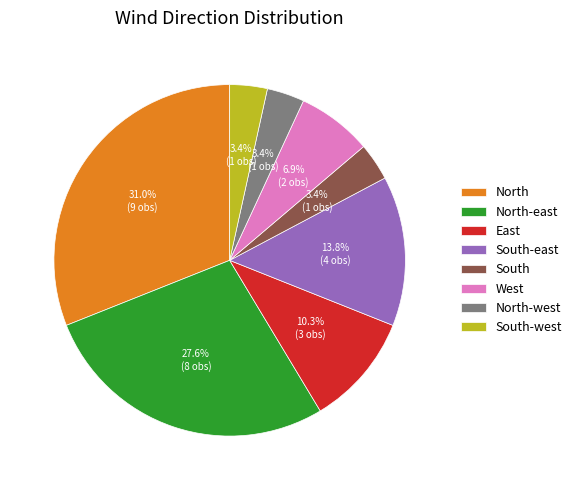

To the nearest percent, what is the combined percentage of East and North-east?

38%